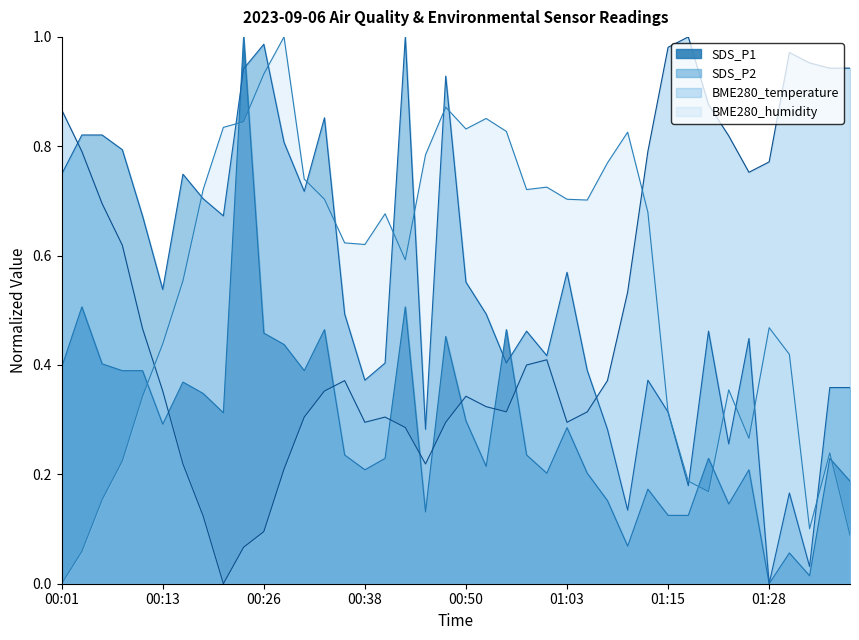

What is the difference between the maximum and minimum values in the SDS_P1 series?

1.0